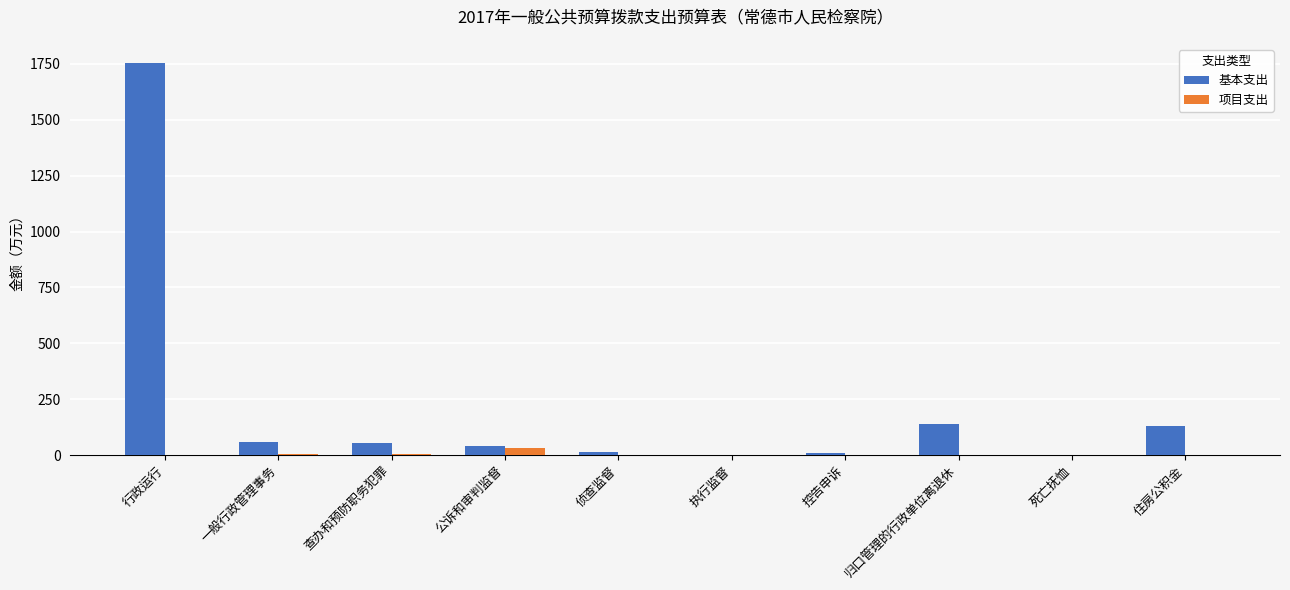

Is it true that 项目支出 equals 0.0 at 行政运行?

True